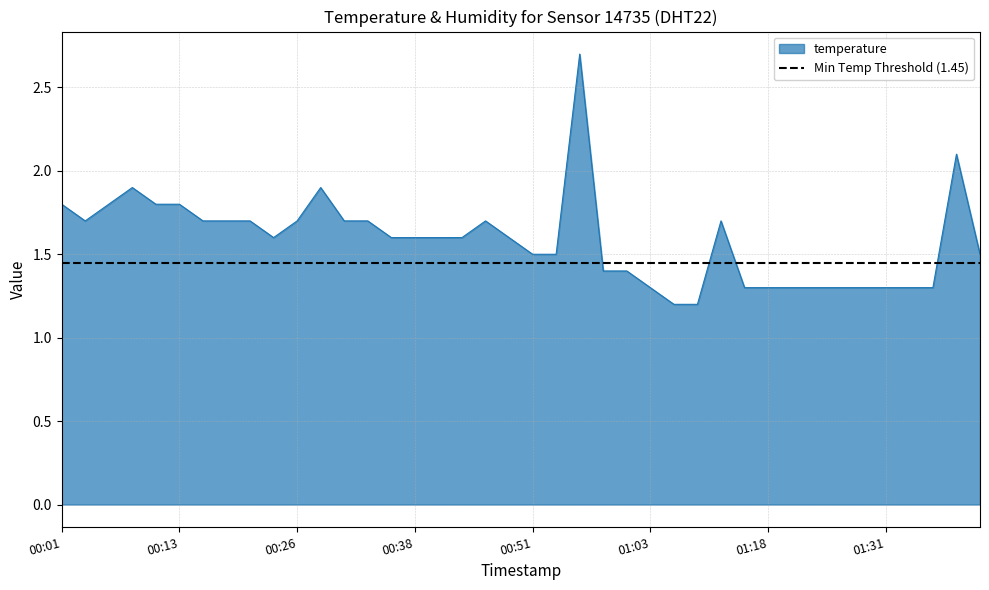

Is it true that temperature equals 1.7 at 00:26?

True